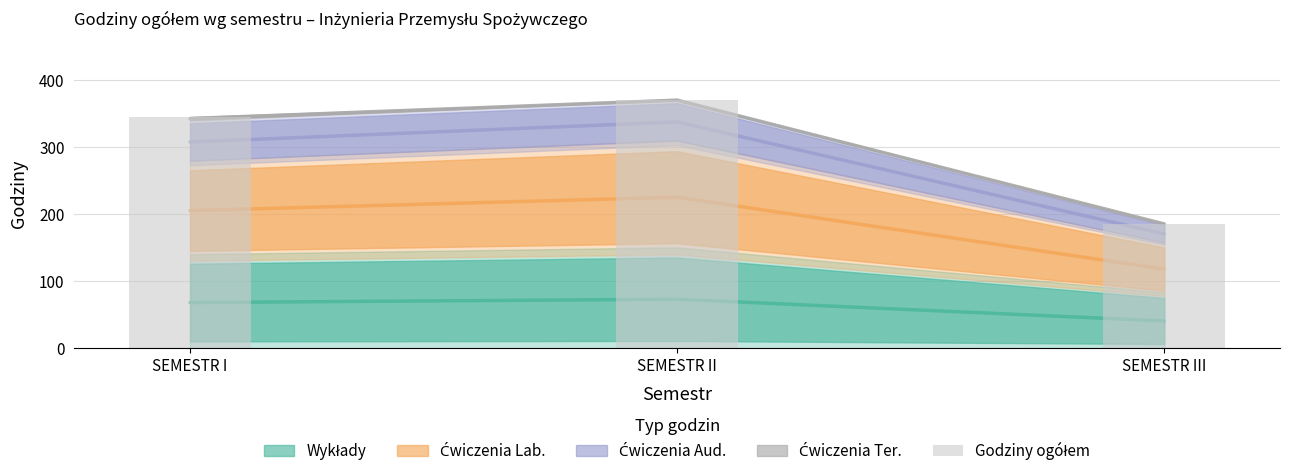

At which label is the value closest to 277?

SEMESTR I